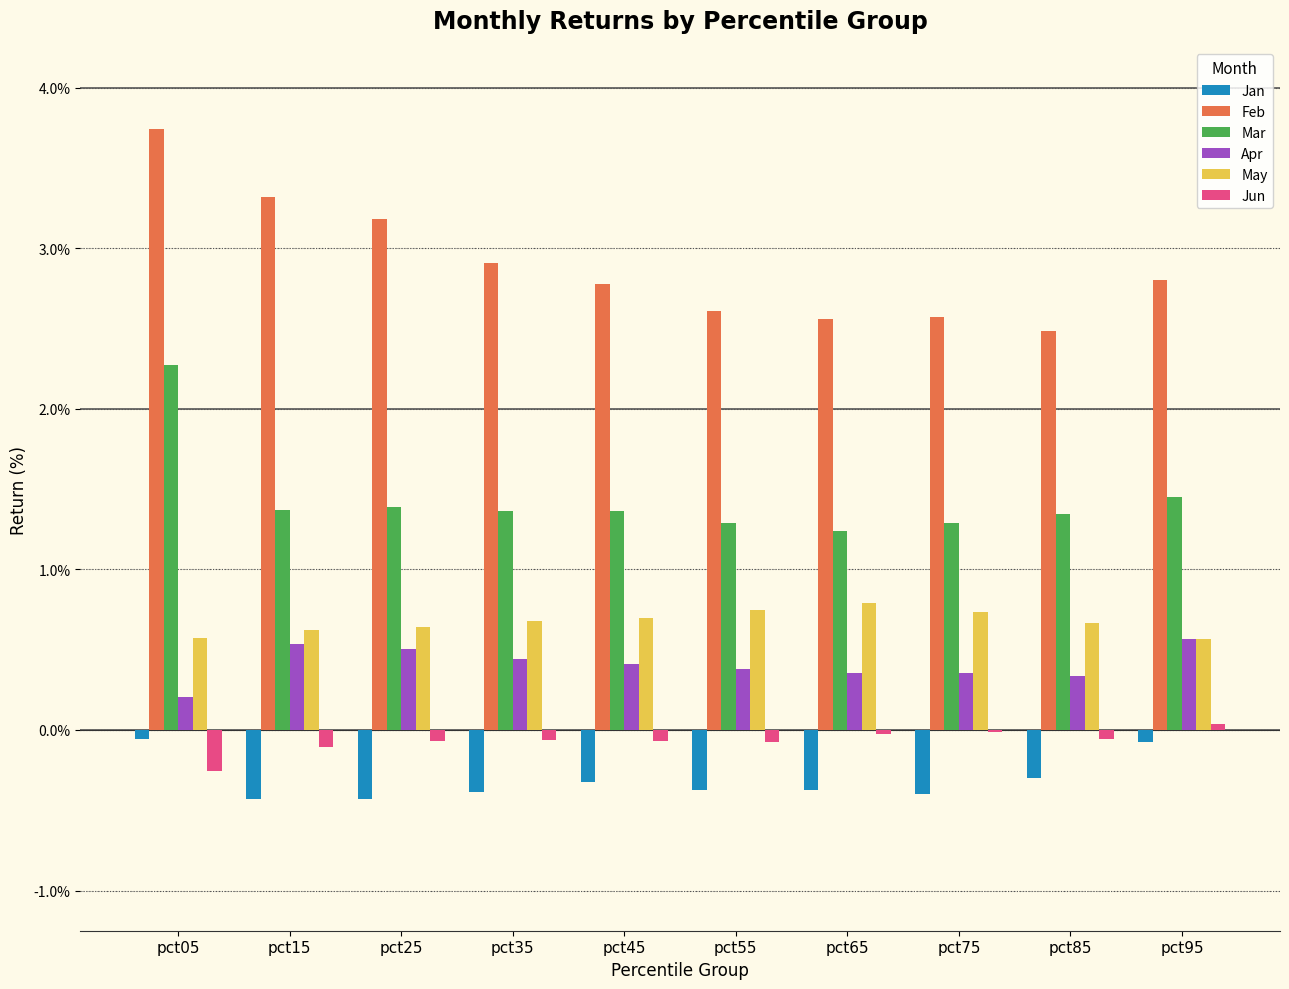

Which series has the largest total across all categories?

Feb